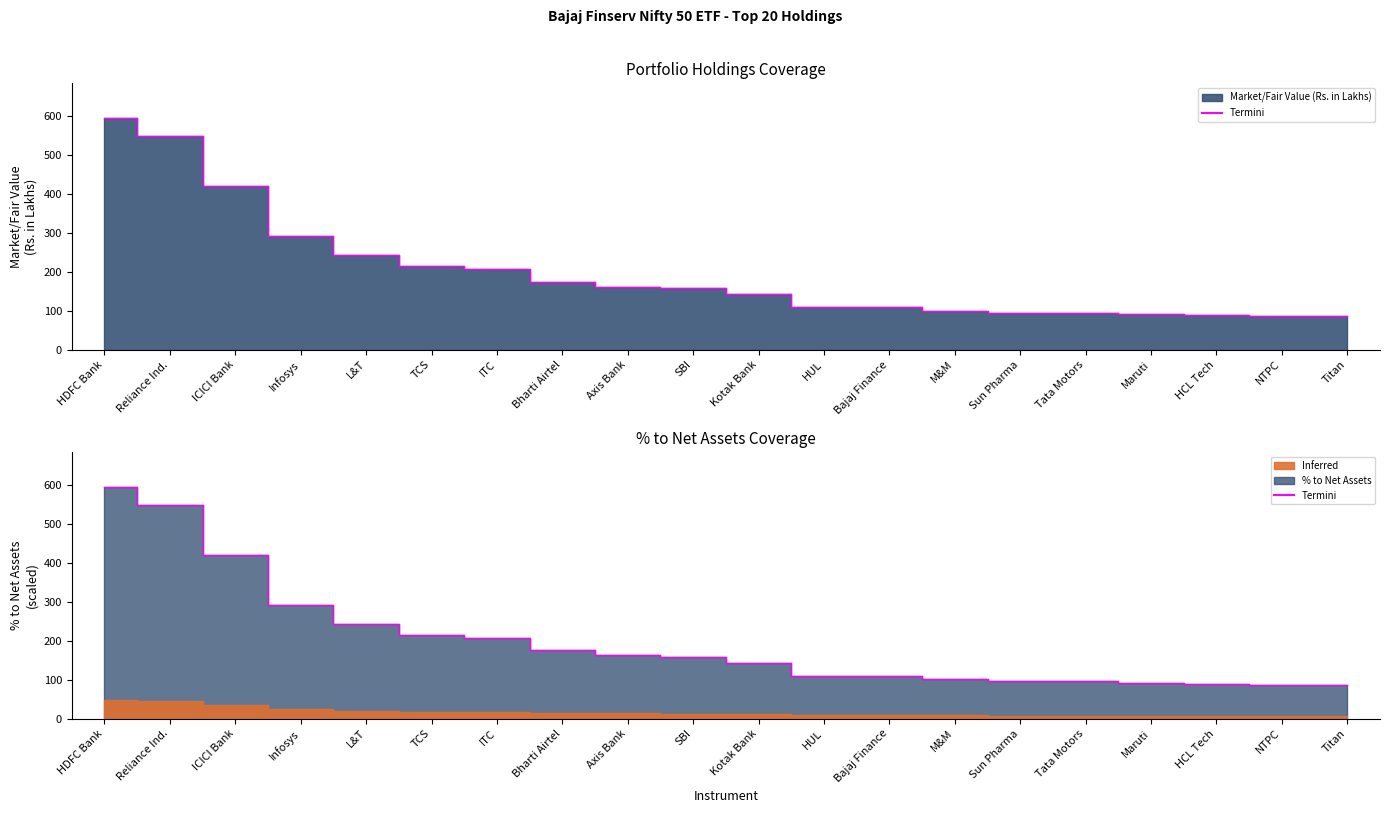

What is the change in value from L&T to Maruti?

-152.4